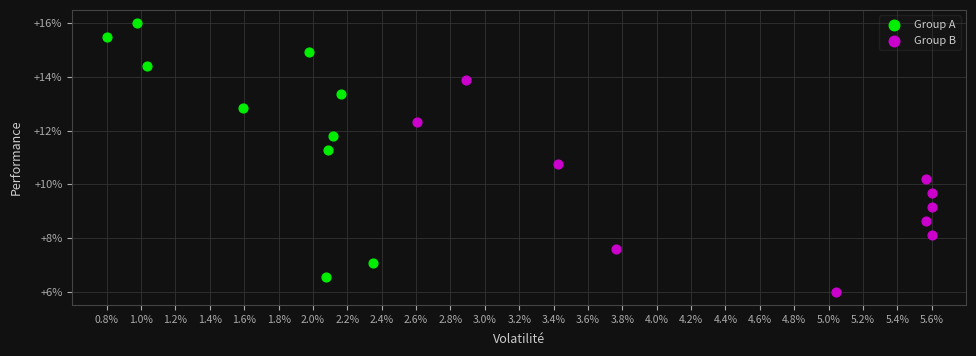

What are all the series names shown in the legend?

Group A, Group B